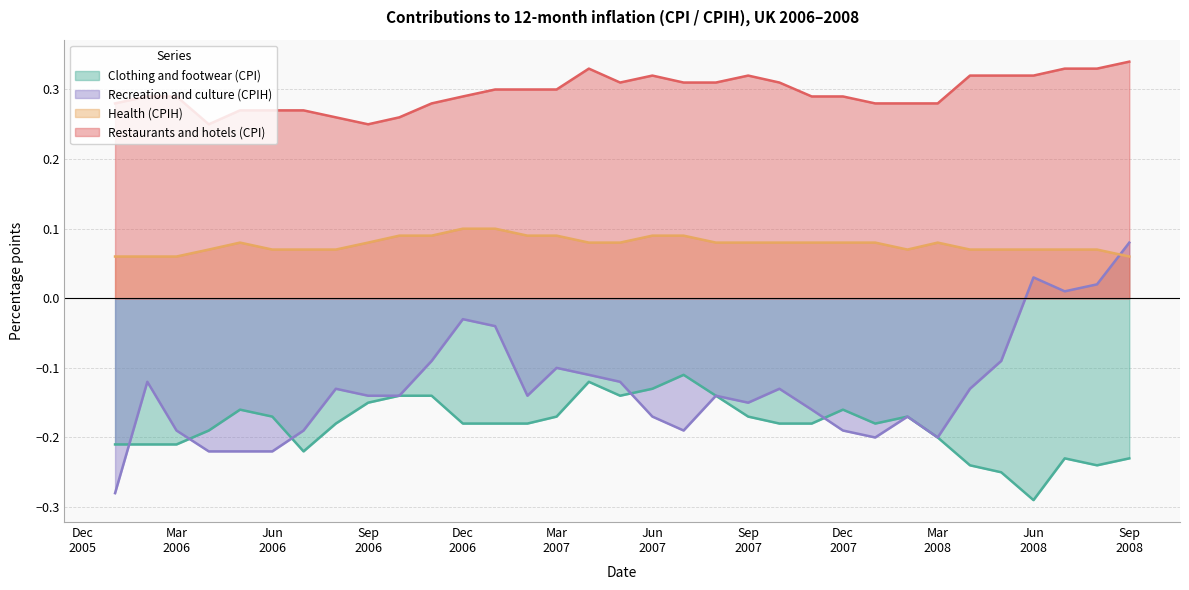

Does the chart display data point markers on the line(s)?

No